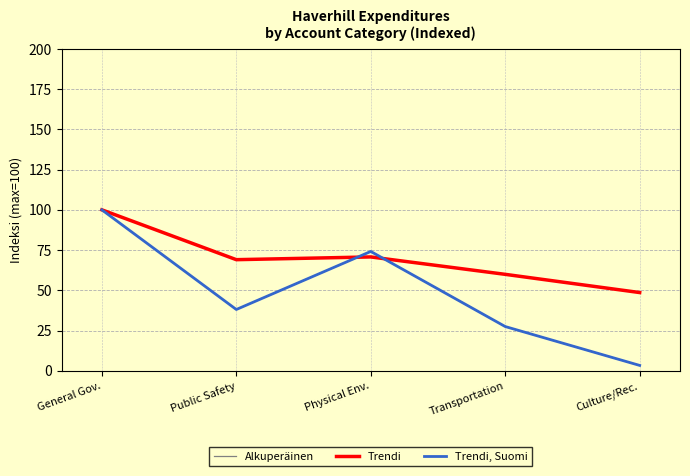

Reading left to right, extract all data points from this chart.

Alkuperäinen: 100.0	38.1	74.1	27.5	3.3
Trendi: 100.0	69.0	70.7	59.9	48.6
Trendi, Suomi: 100.0	38.1	74.1	27.5	3.3